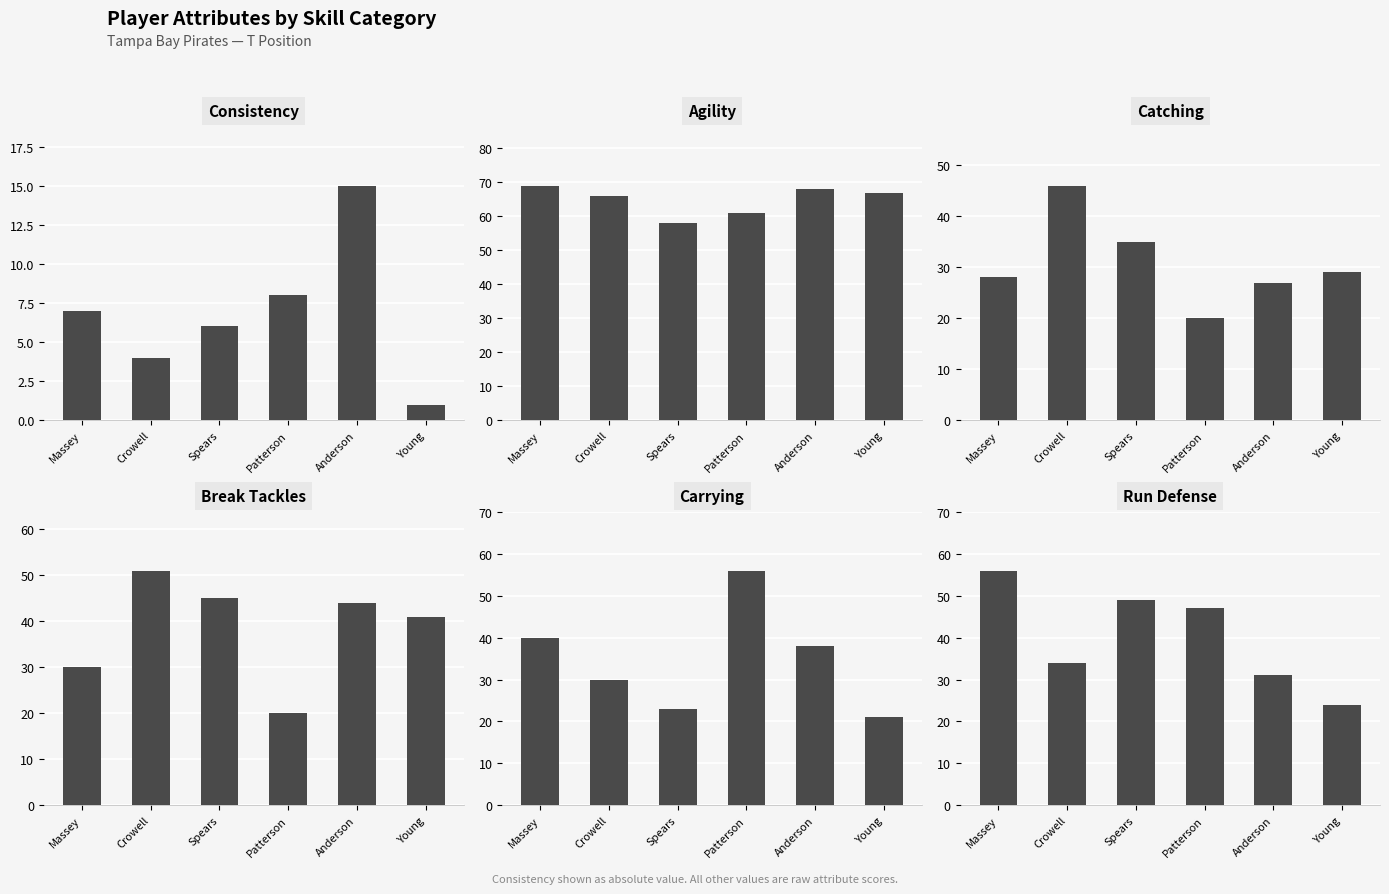

True or false: consistency has a value of 4 at Crowell.

True